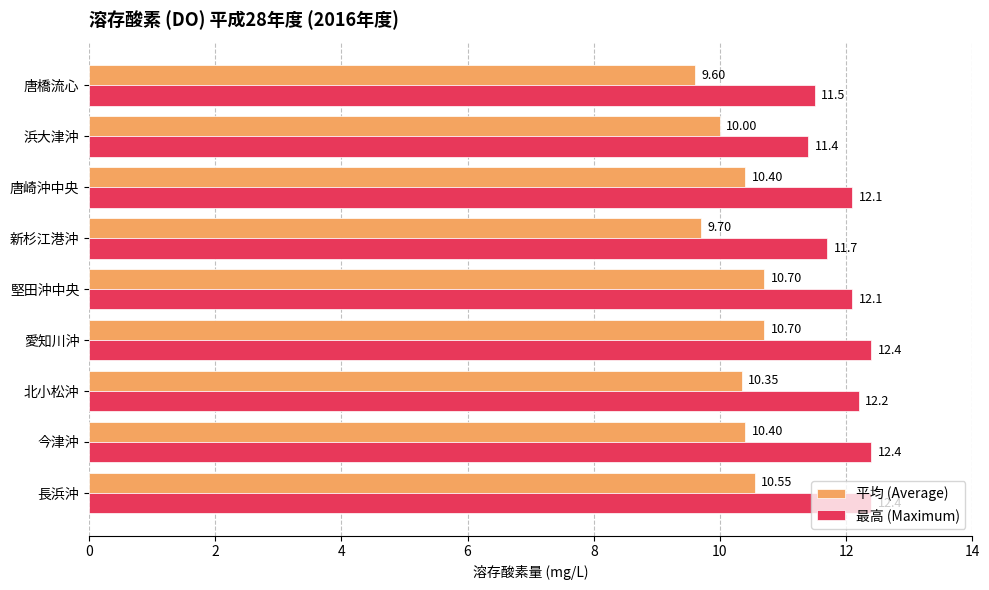

Where is 最高 (Maximum) nearest to the value 11?

浜大津沖